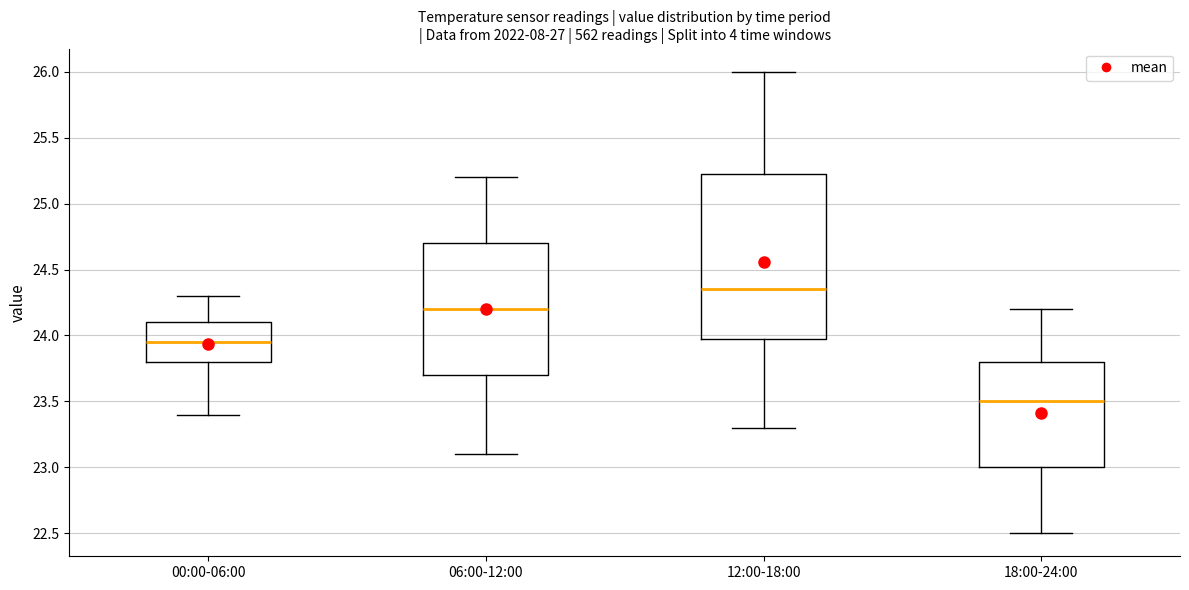

Reading left to right, transcribe this box plot: for each box, give where its median line is, the range the box spans, and where its two whiskers end, as read against the y-axis. The values are not printed on the chart, so give them approximately, as read against the axis.

00:00-06:00: median 23.95, box 23.80 to 24.10, whiskers 23.40 to 24.30
06:00-12:00: median 24.20, box 23.70 to 24.70, whiskers 23.10 to 25.20
12:00-18:00: median 24.35, box 24.00 to 25.25, whiskers 23.30 to 26.00
18:00-24:00: median 23.50, box 23.00 to 23.80, whiskers 22.50 to 24.20